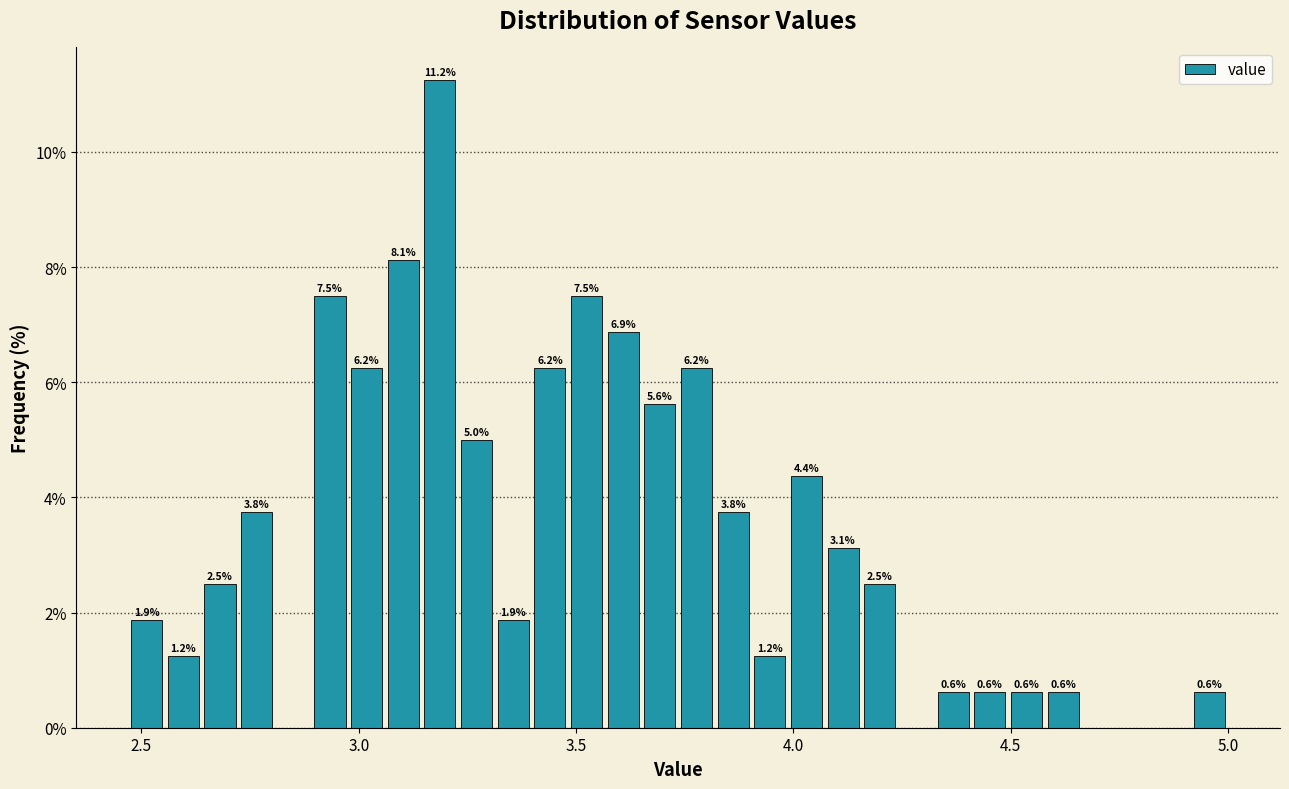

Read against the x-axis, roughly where is the centre of the tallest bar?

3.20